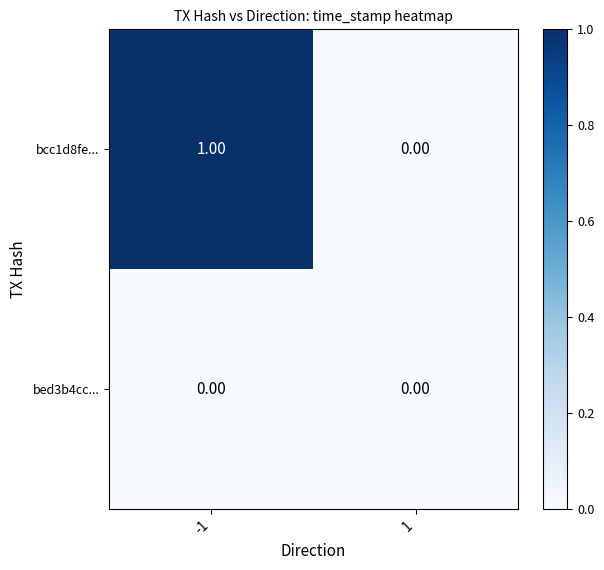

Which series has the largest total across all categories?

bcc1d8fe...